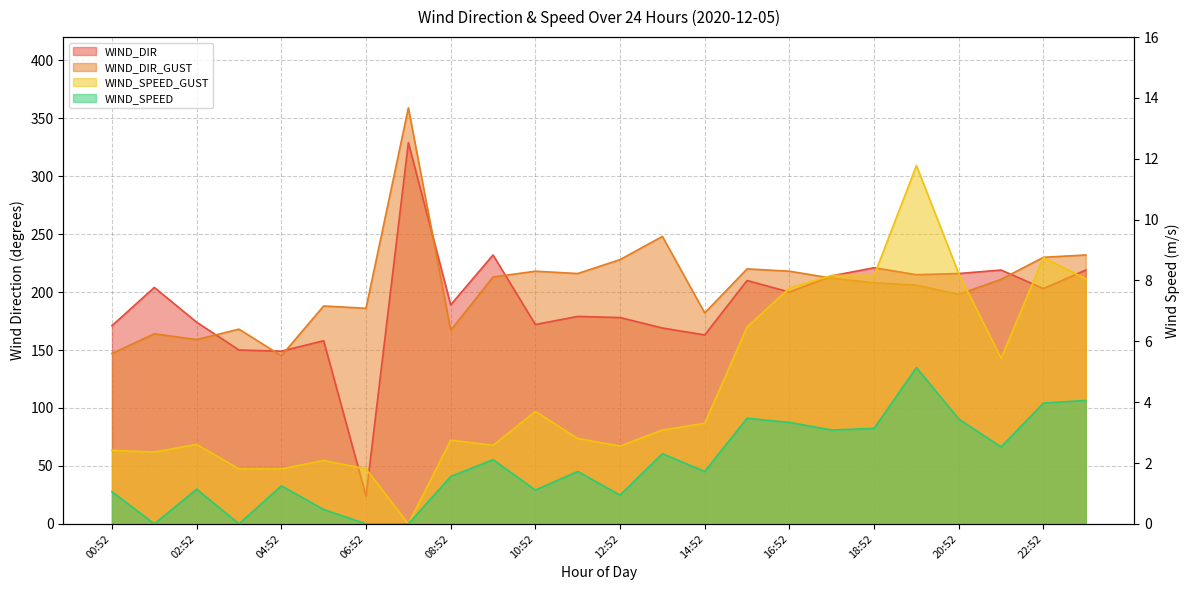

True or false: WIND_SPEED has more than 1 points higher than both neighbors.

True